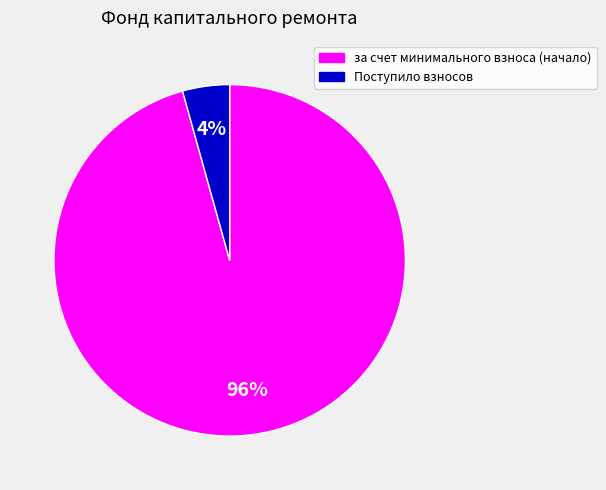

Count the number of slices in the pie.

2